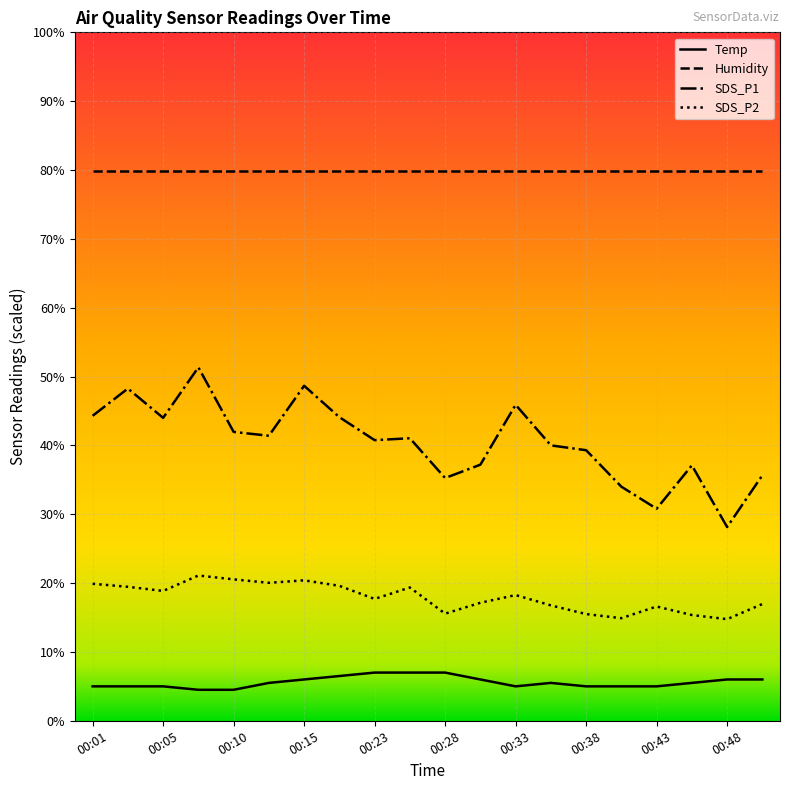

In SDS_P1, how many points are lower than both neighbors (excluding endpoints)?

6